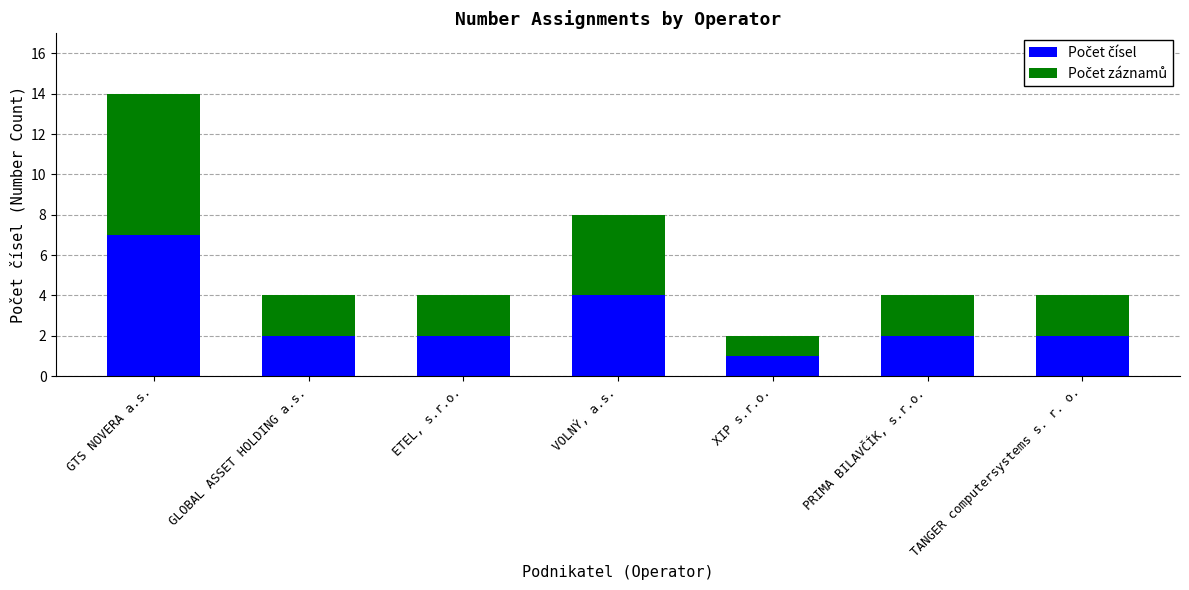

At which category is the sum across all series the highest?

GTS NOVERA a.s.